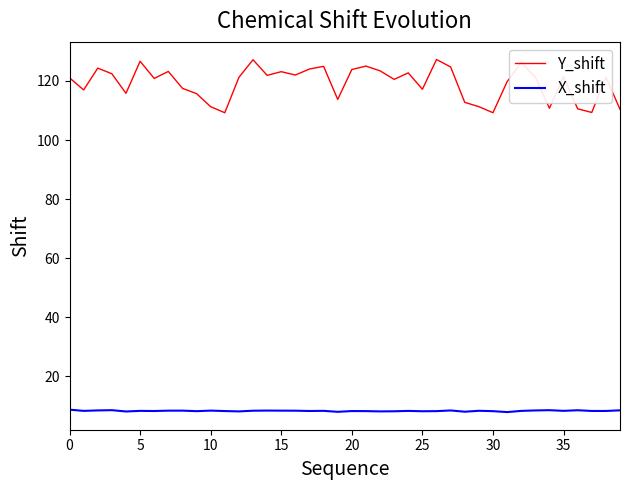

What is the sum of all X_shift values?

332.8